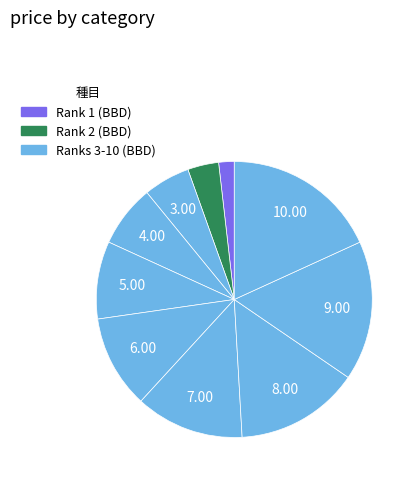

How many slices are in this pie chart?

10